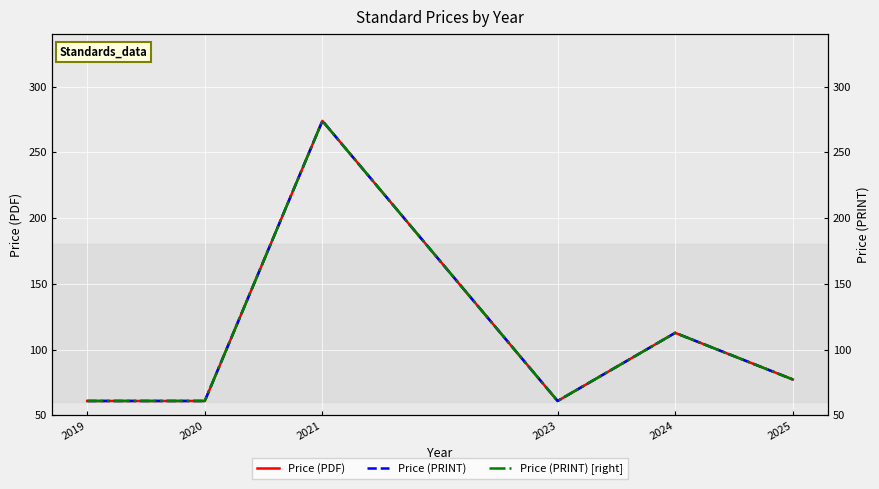

Reading left to right, extract all data points from this chart.

Price (PDF): 61.0	61.0	274.0	61.0	112.8	77.3
Price (PRINT): 61.0	61.0	274.0	61.0	112.8	77.3
Price (PRINT) [right]: 61.0	61.0	274.0	61.0	112.8	77.3